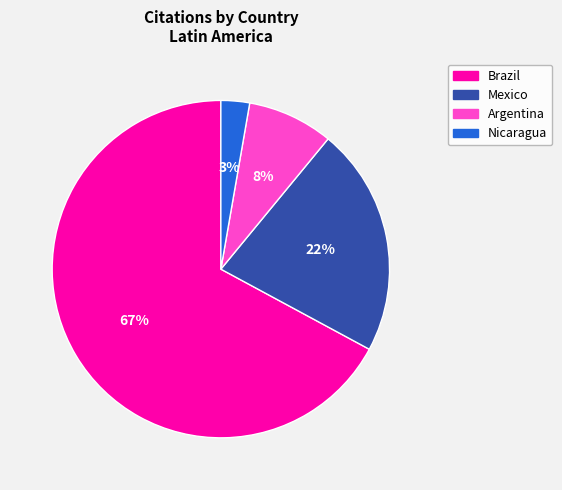

Is the sum of Brazil and Argentina greater than half?

Yes